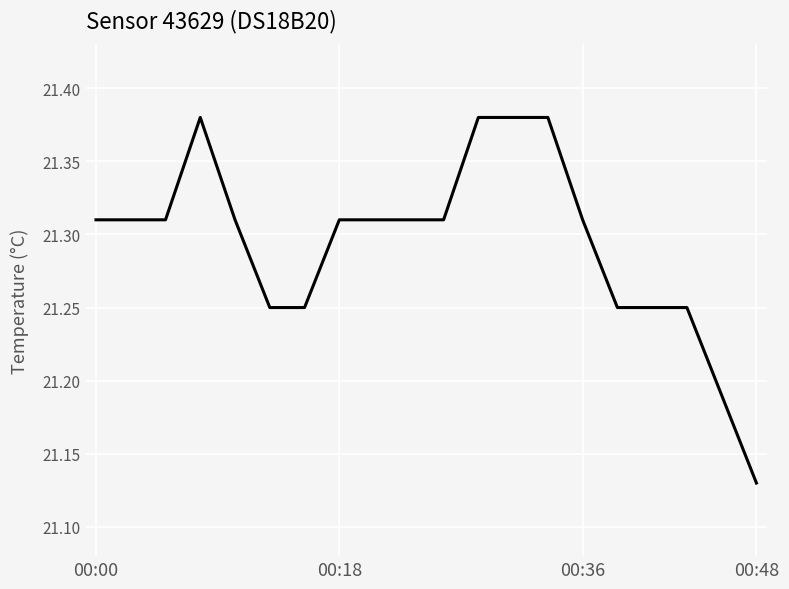

What is the difference between the second highest and minimum values?

0.2